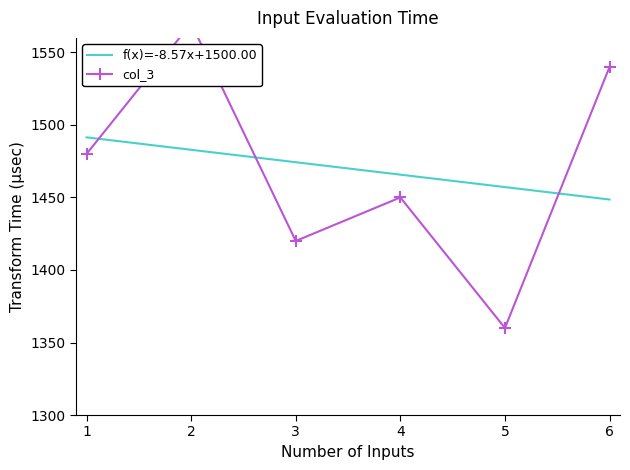

True or false: col_3 has more than 1 interior local peaks.

True